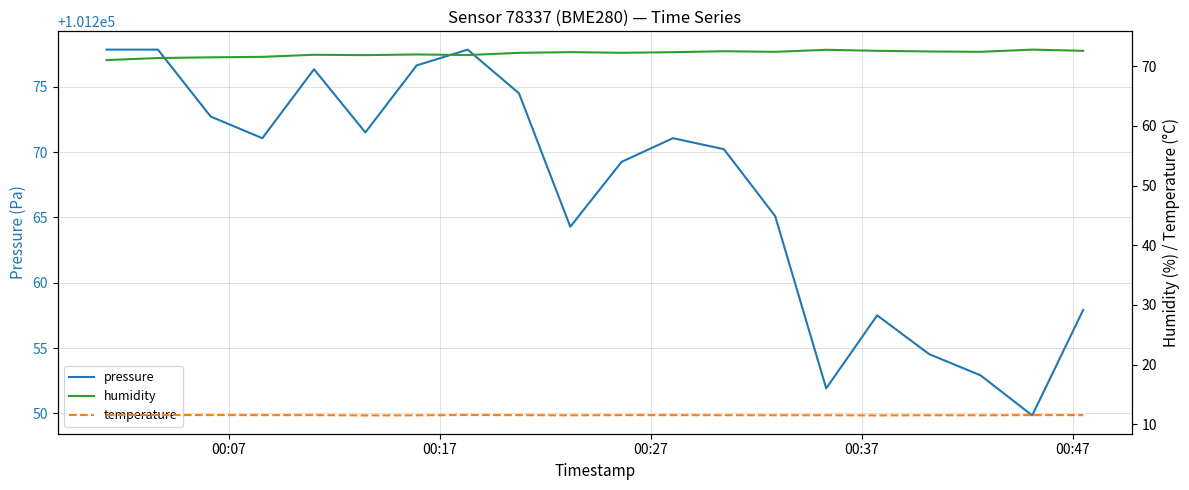

At 00:27, list the series in order from largest to smallest.

pressure, humidity, temperature